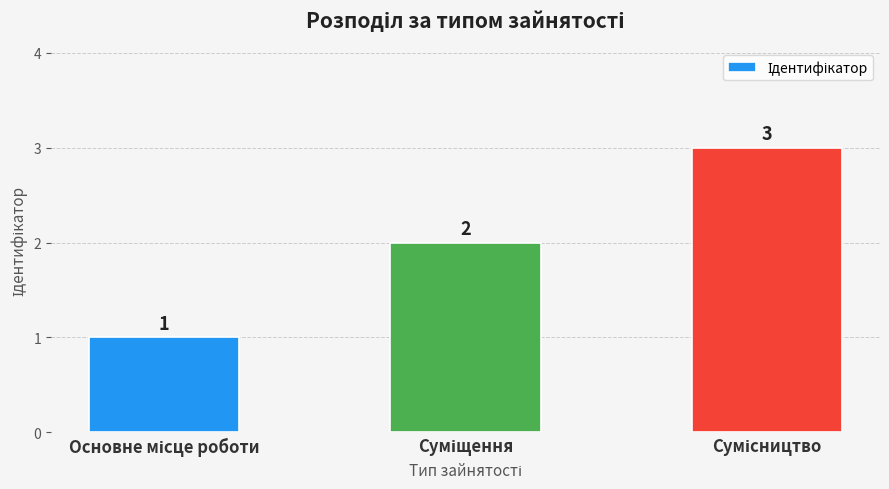

What is the sum of all values?

6